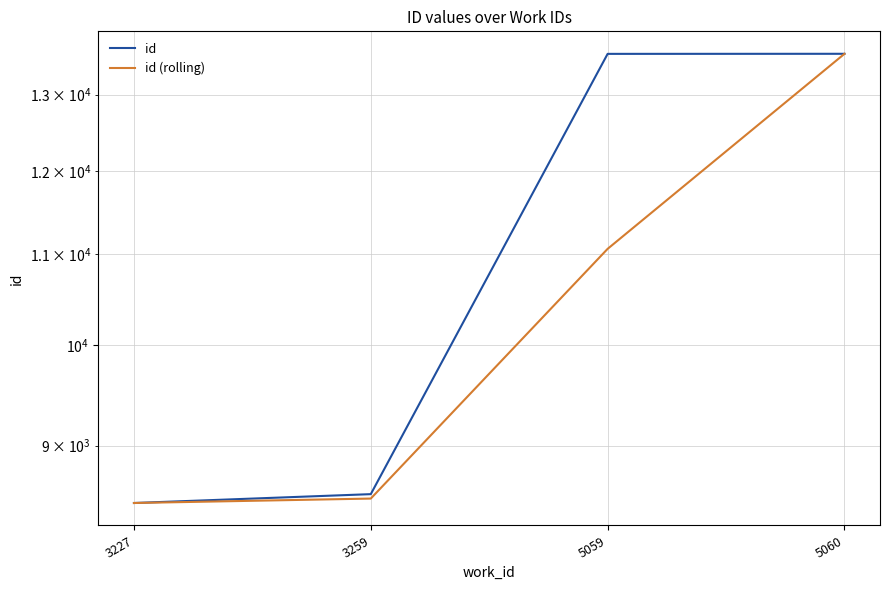

Rank the series by their maximum value, from highest to lowest.

id, id (rolling)